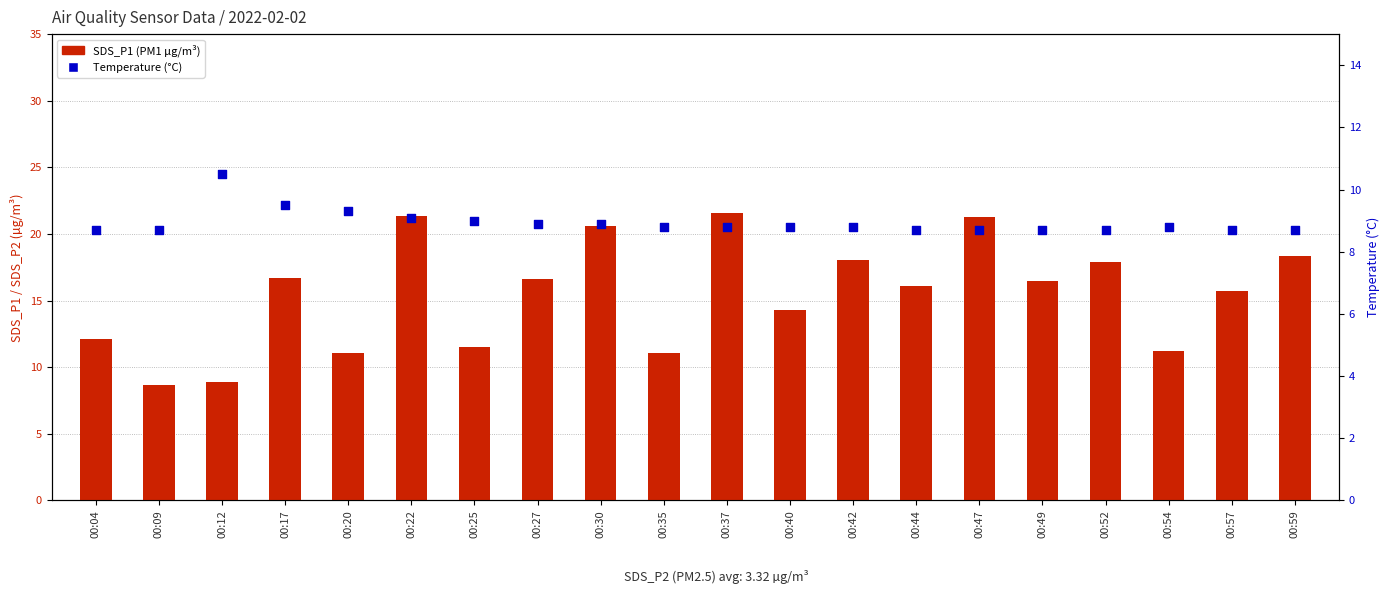

At which category is the sum across all series the highest?

00:22